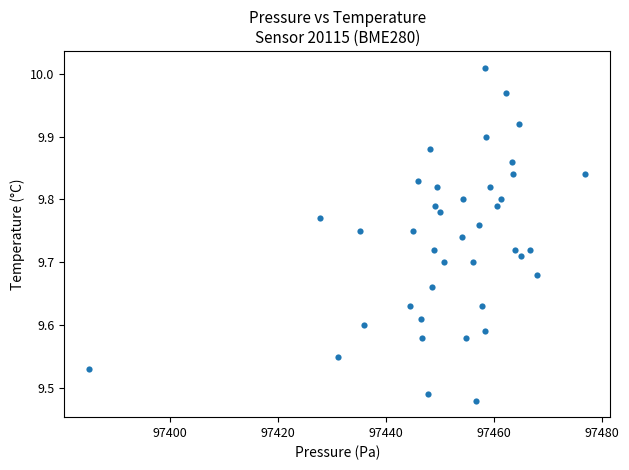

What is the range of X values (max minus min)?

91.9